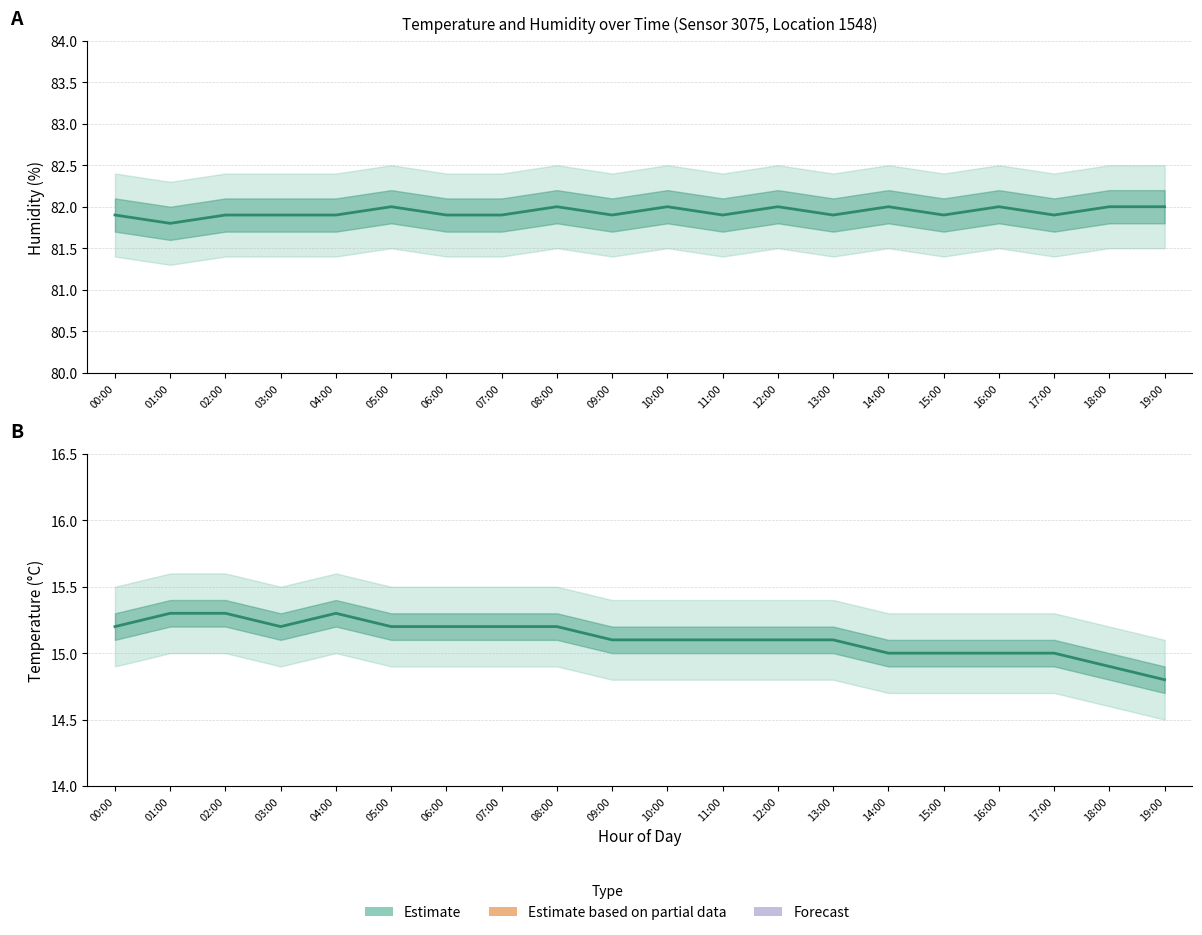

How many values are below 15?

2